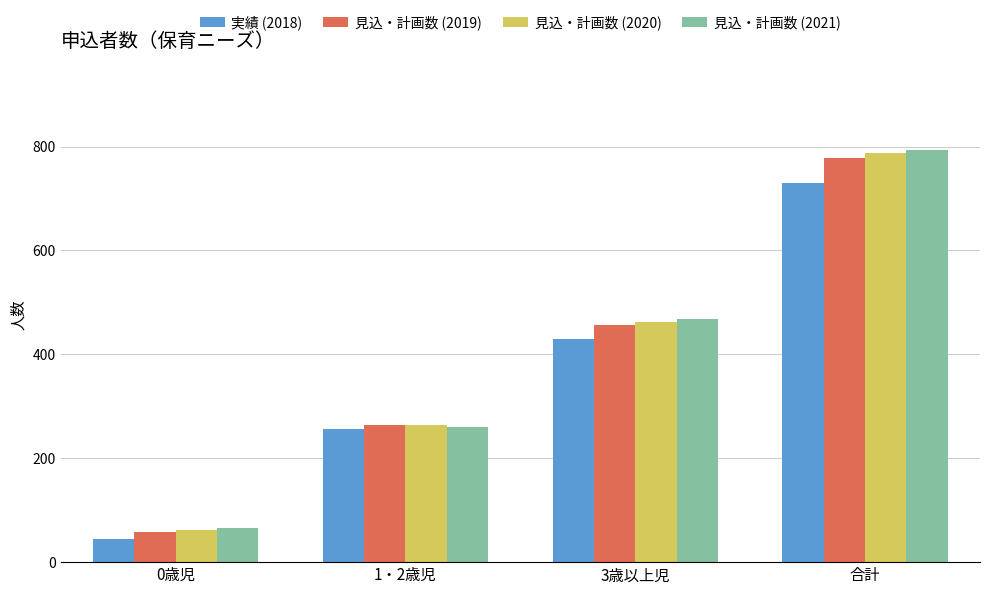

Rank the categories by 実績 (2018) value from lowest to highest.

0歳児, 1・2歳児, 3歳以上児, 合計